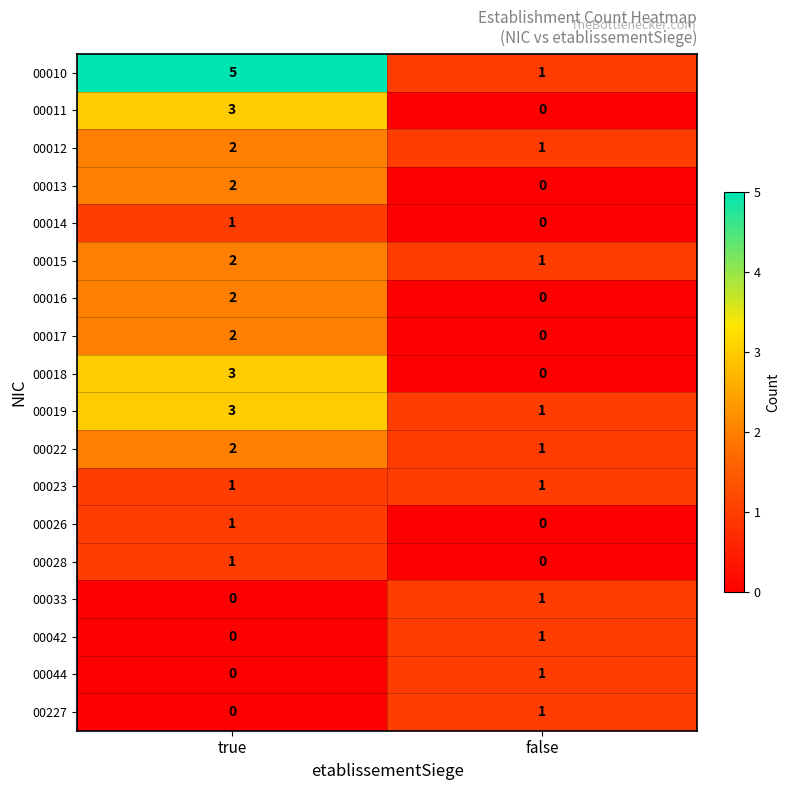

What is the total value across all series at false?

10